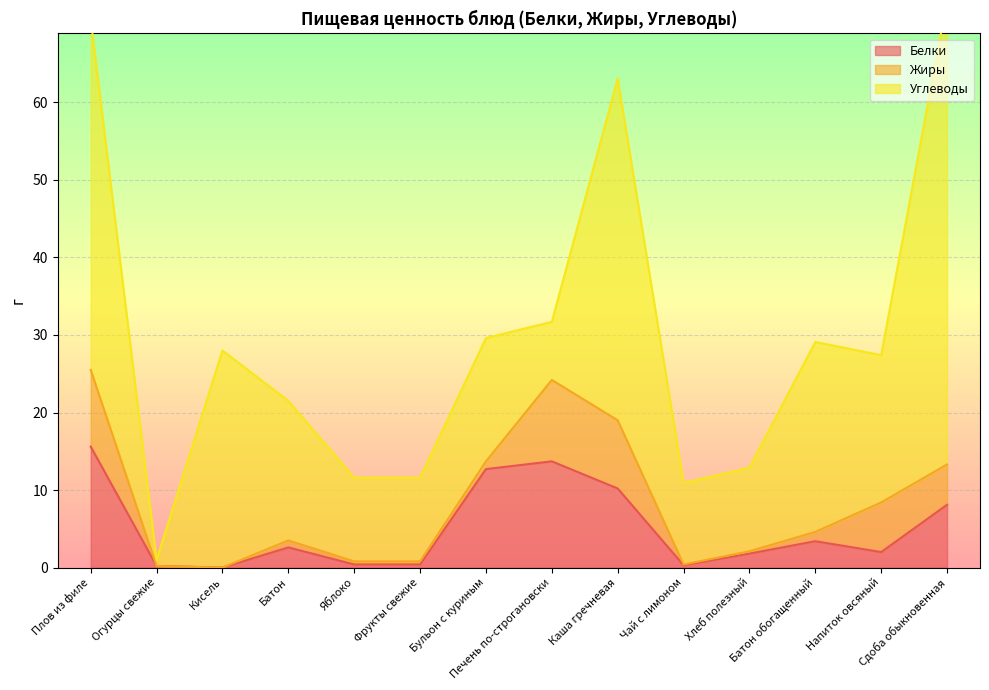

At which category is the sum across all series the highest?

Сдоба обыкновенная